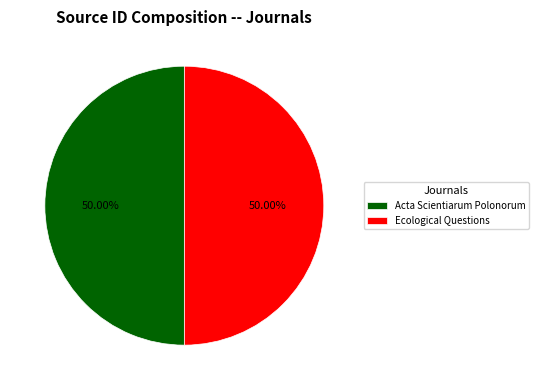

To the nearest percent, what is the average slice percentage?

50%